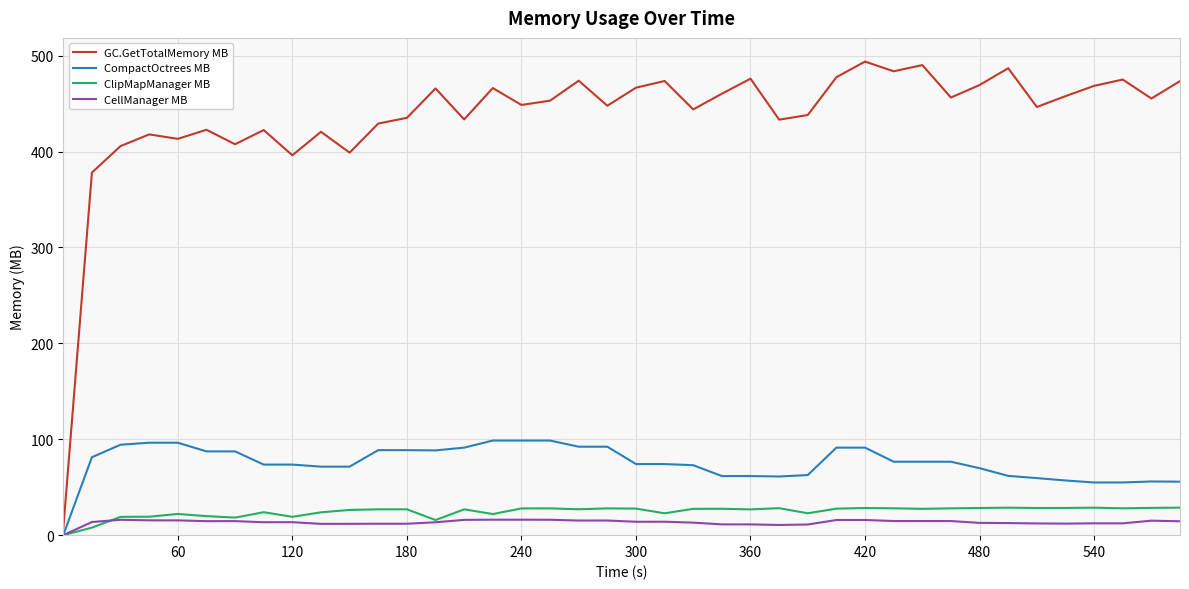

What is the greatest value displayed?

493.8